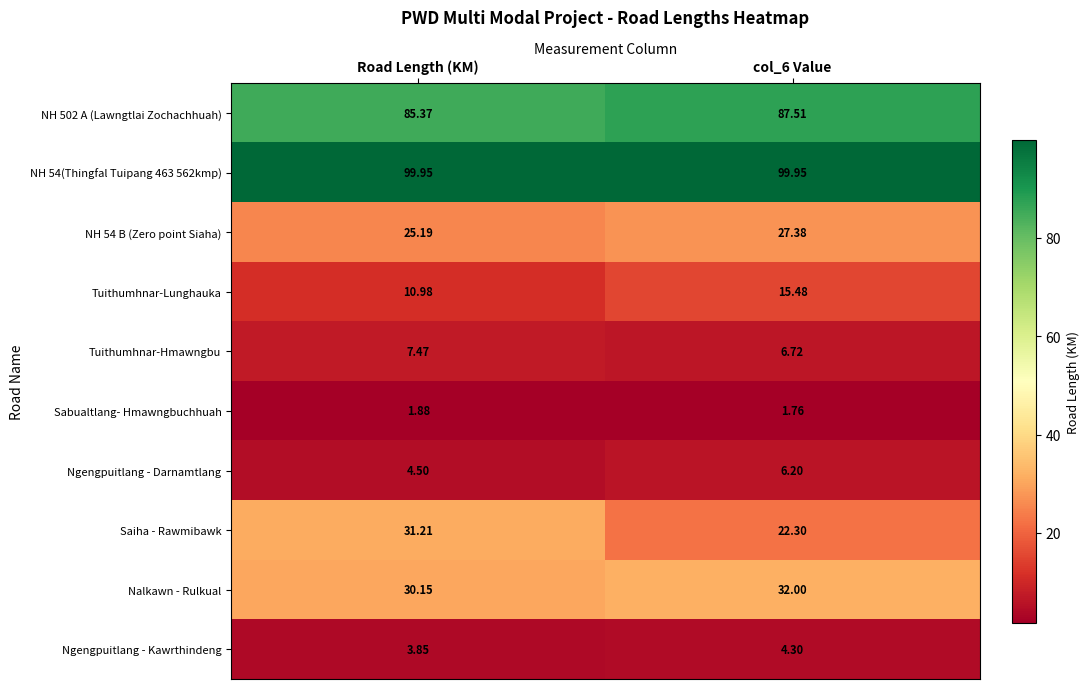

Where does the Tuithumhnar-Hmawngbu series first go above 7?

Road Length (KM)